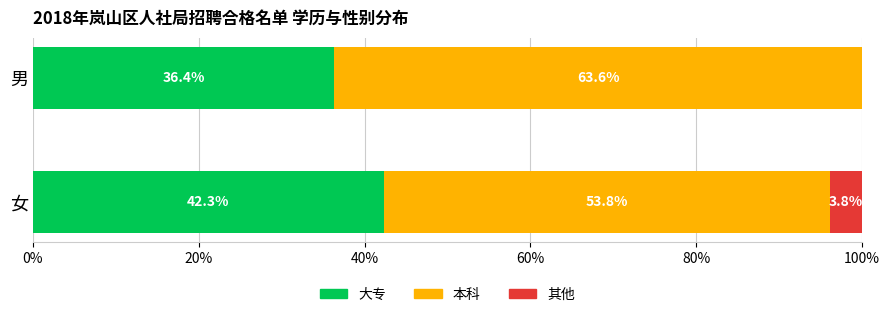

What is the sum of all 大专 values?

78.7